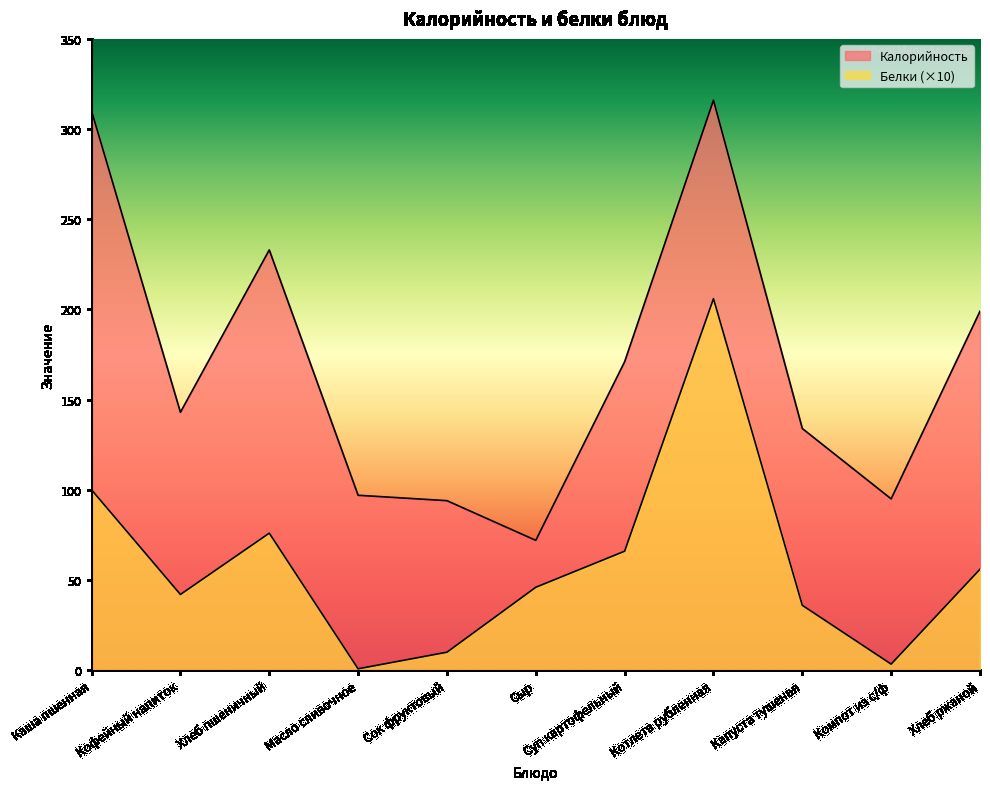

True or false: Белки and Калорийность cross at least once.

False